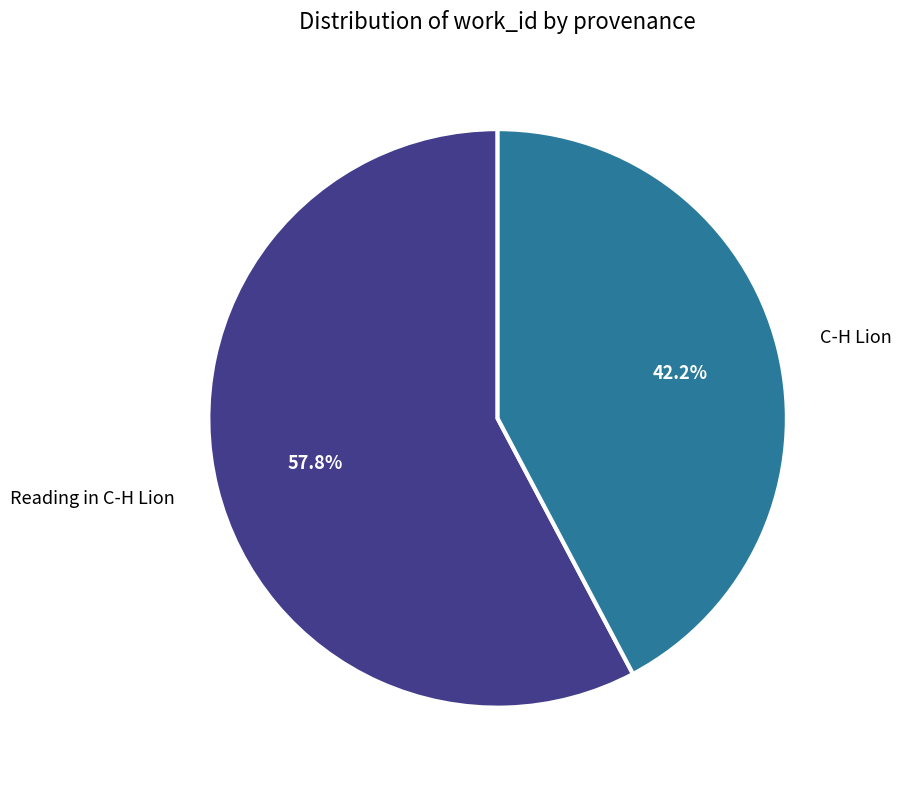

Does any single category account for the majority?

Yes